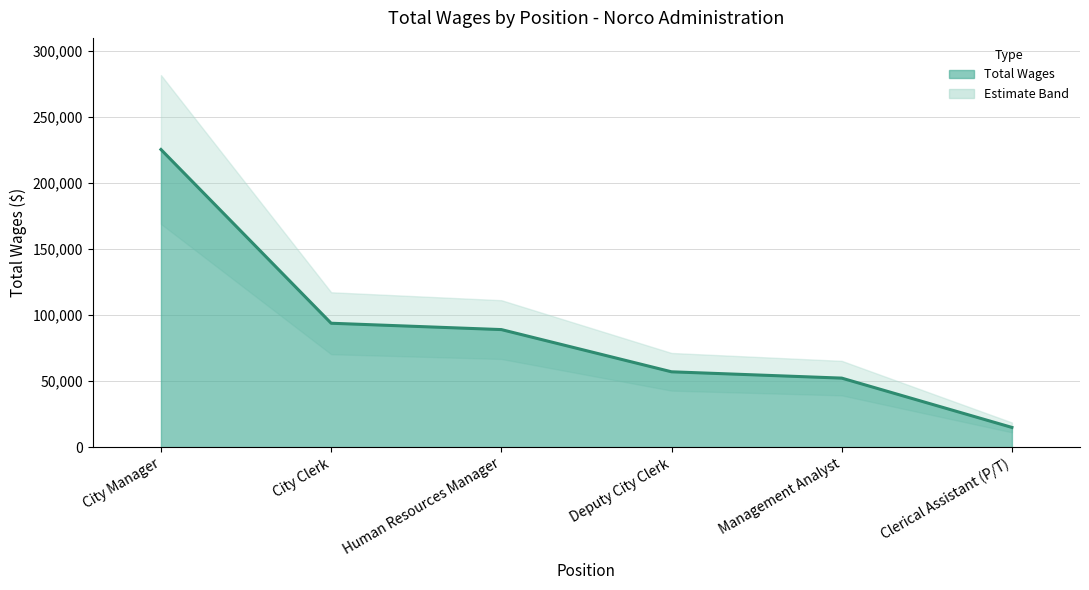

What is the sum of all values?

532655